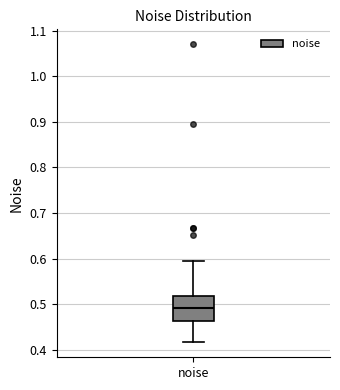

Where does the median line of the box for noise sit on the y-axis? The values are not printed on the chart, so give them approximately, as read against the axis.

0.49